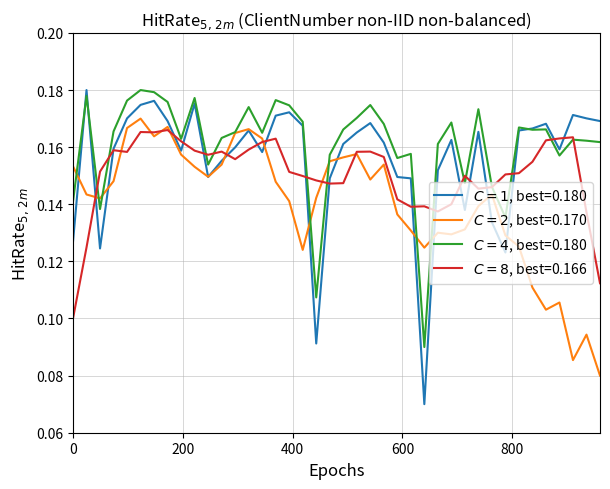

How many lines are shown in the chart?

4